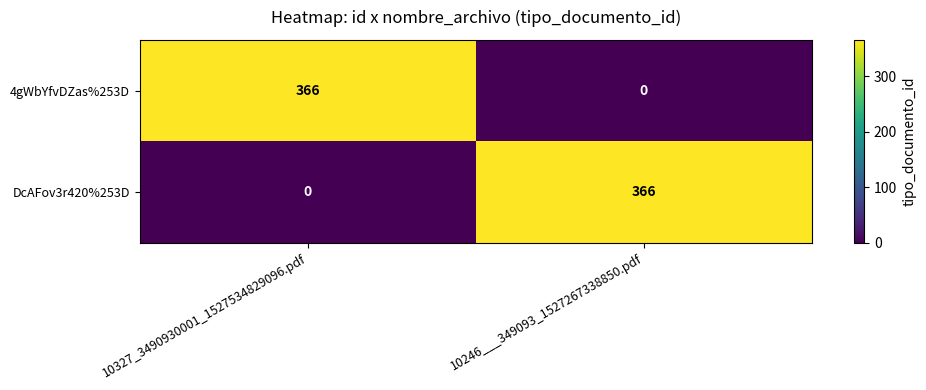

What is the sum of the DcAFov3r420%253D values at 10246___349093_1527267338850.pdf and 10327_3490930001_1527534829096.pdf?

366